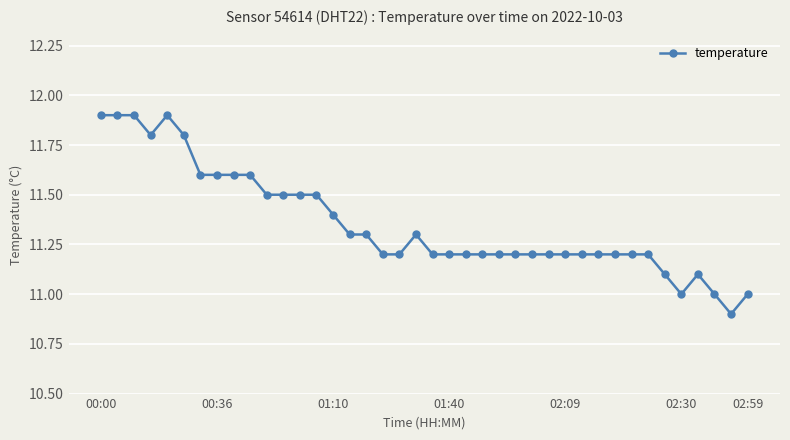

What is the greatest value displayed?

11.9